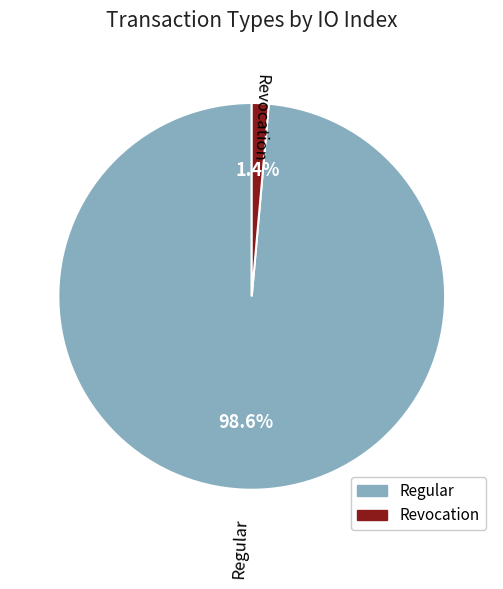

Is there a majority slice in this chart?

Yes